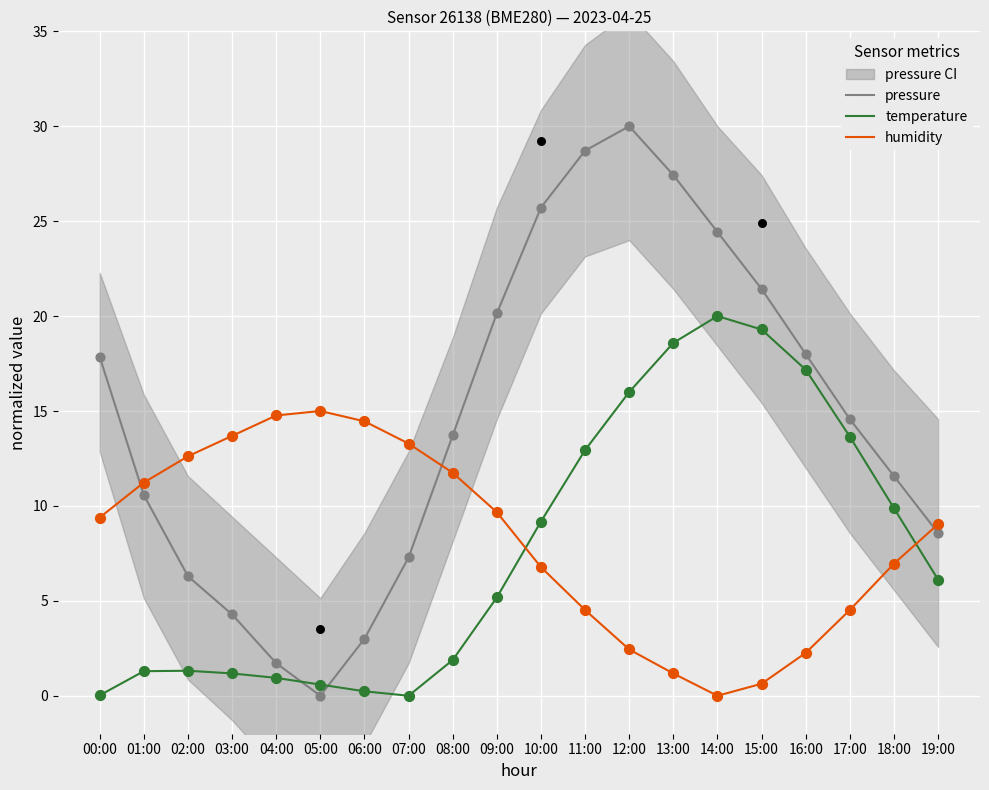

Which series has the largest total across all categories?

pressure